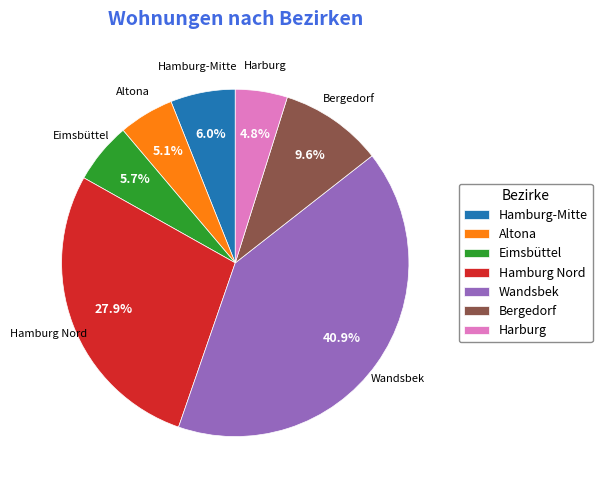

Combined, do Hamburg-Mitte and Altona account for over 50%?

No